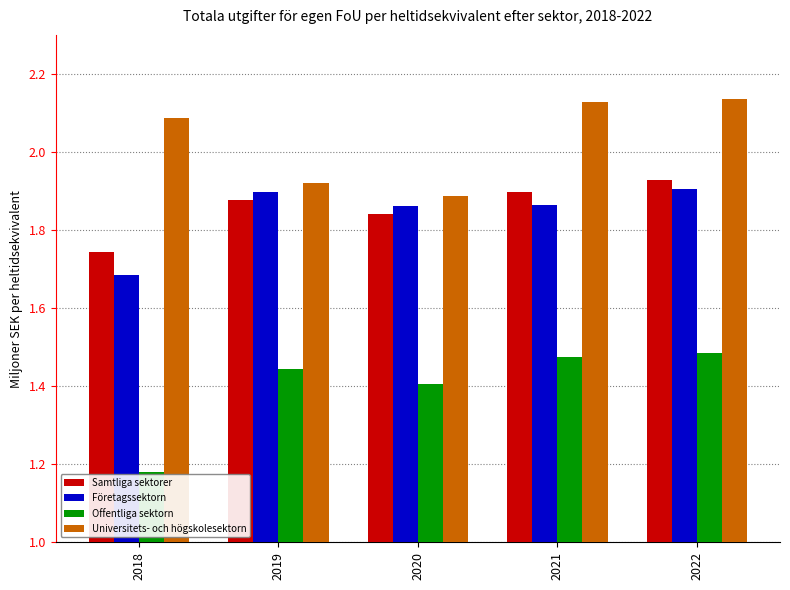

What is the difference between the highest and lowest values at 2021?

0.7